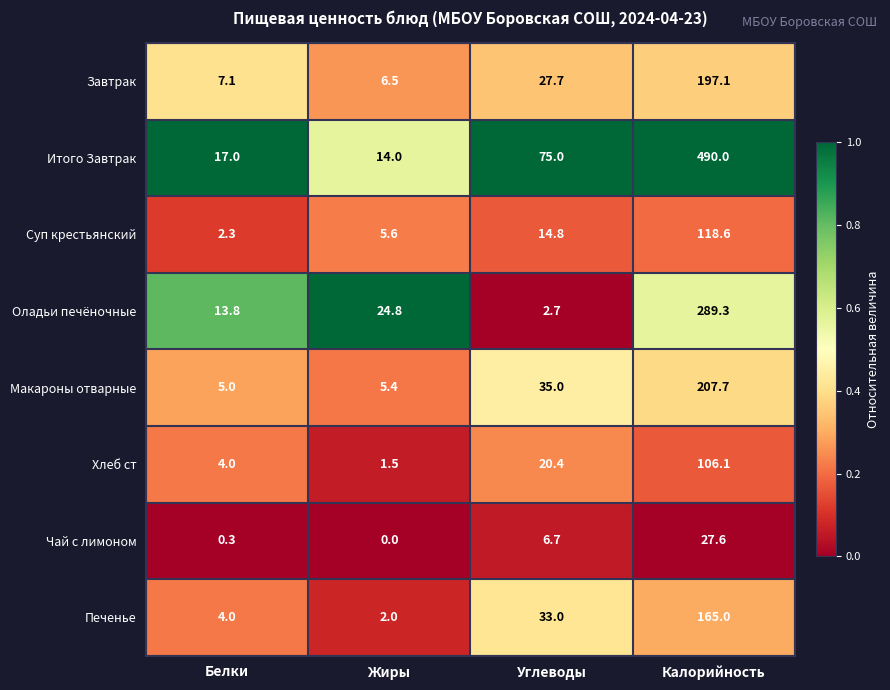

What is the sum of the Чай с лимоном values at Белки and Жиры?

0.3